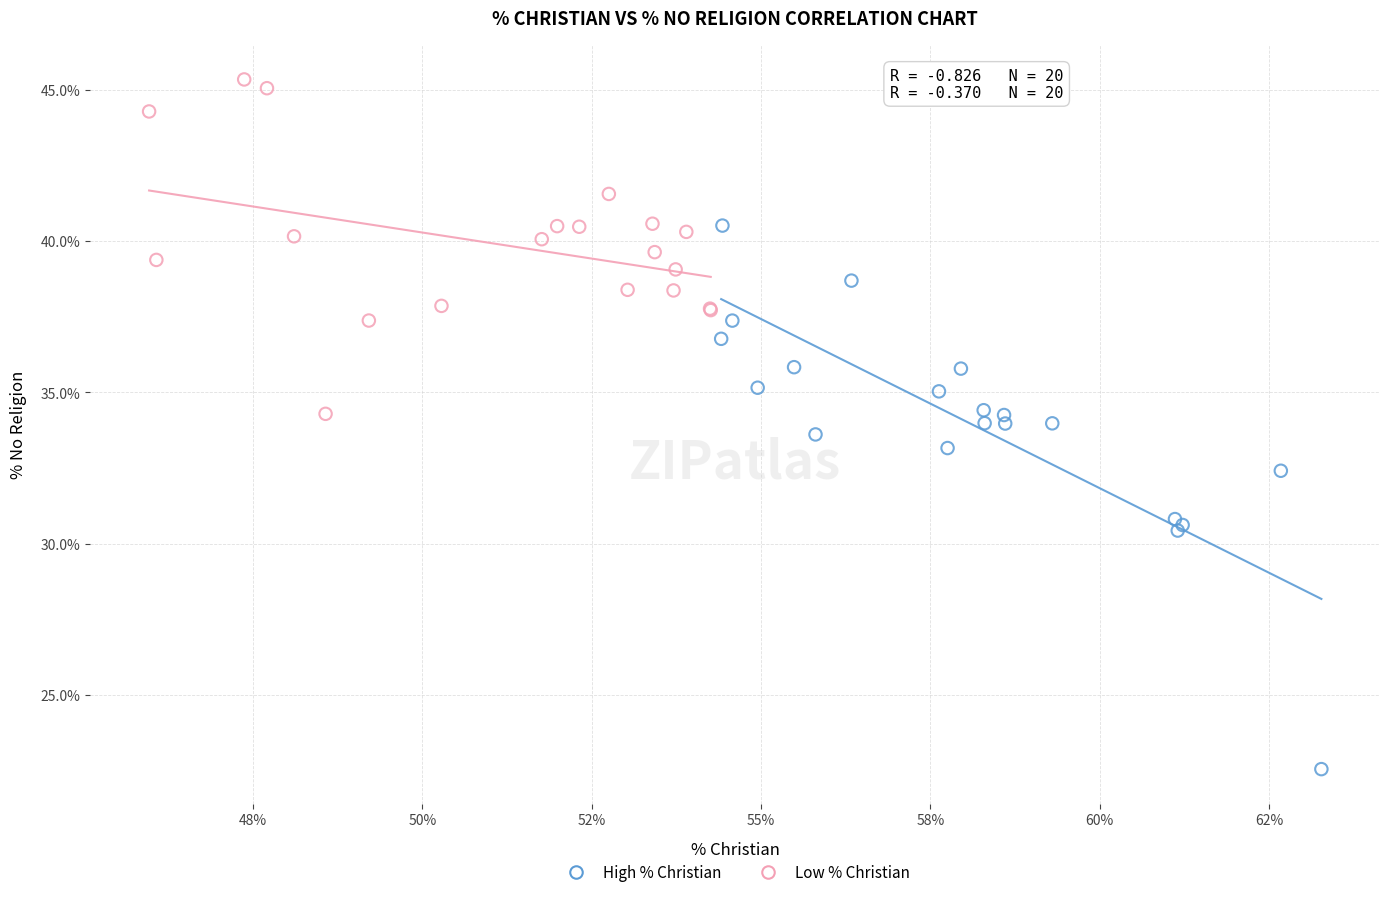

Which series has the largest Y range (max minus min)?

High % Christian